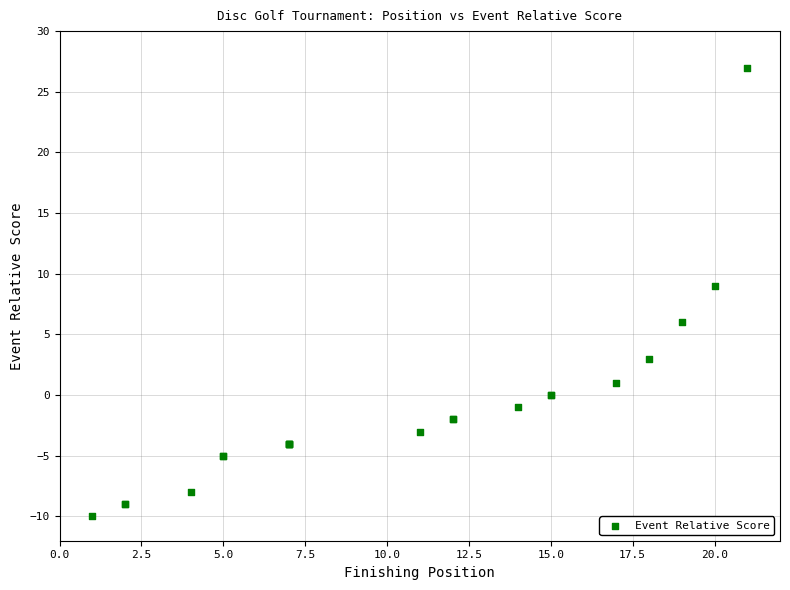

What Y value in the scatter plot is closest to 8?

9